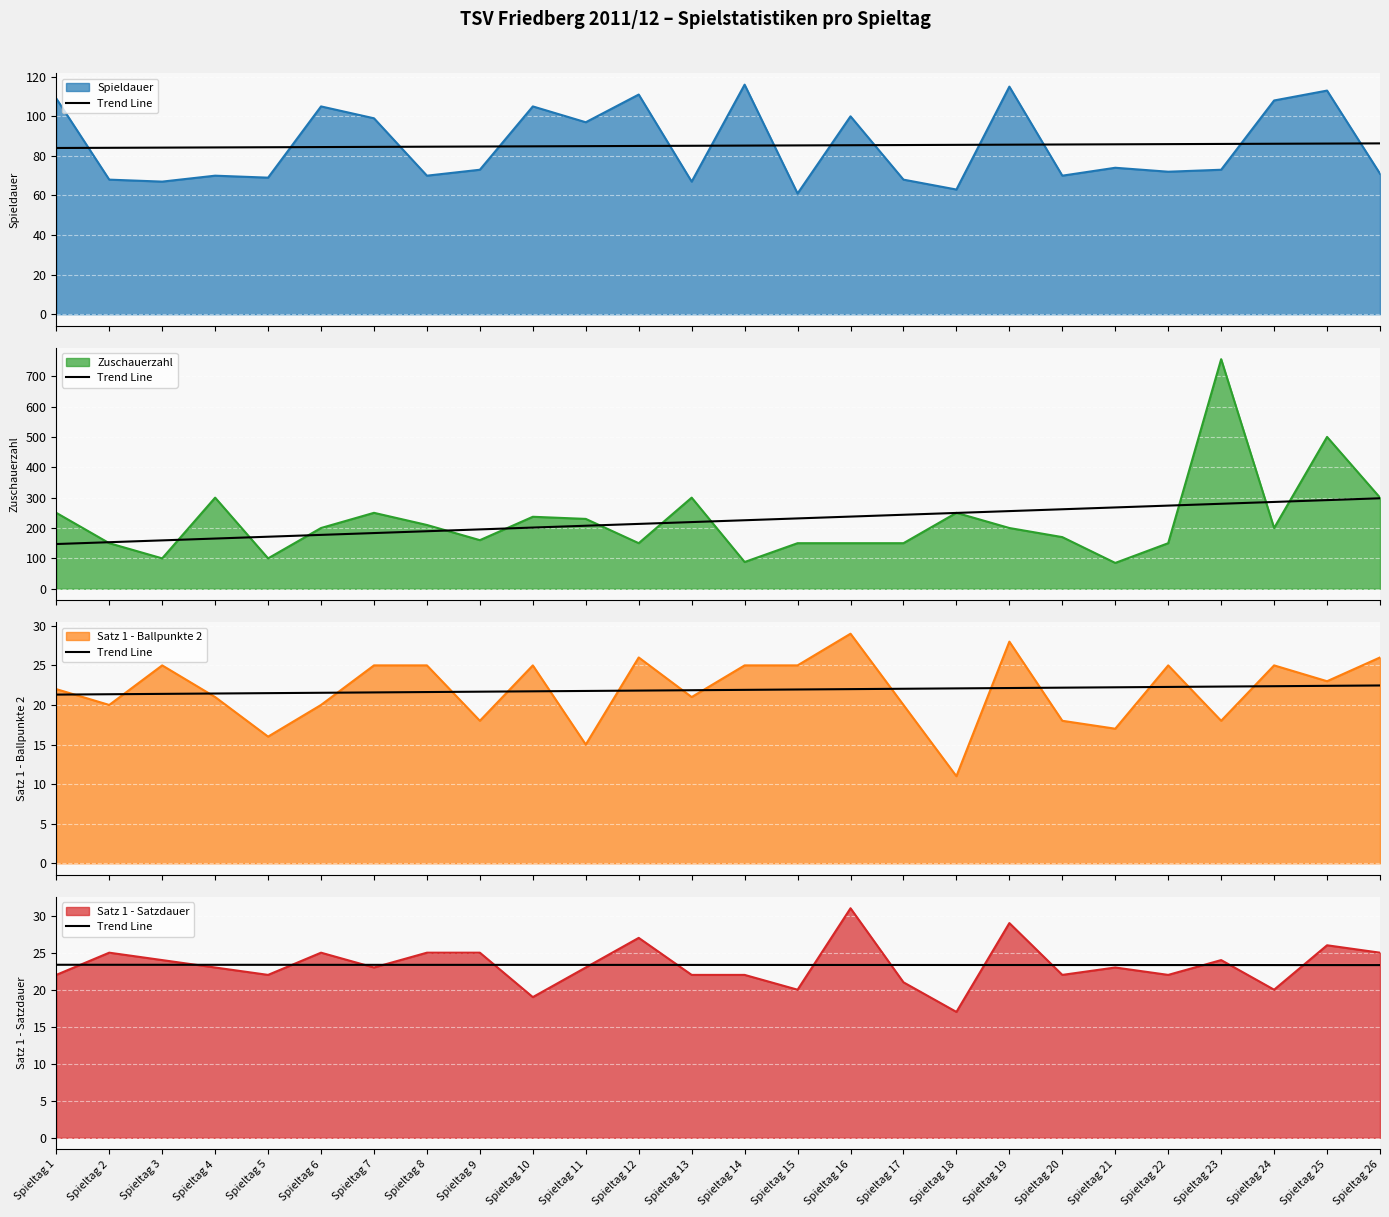

How many values are between 23 and 24?

26